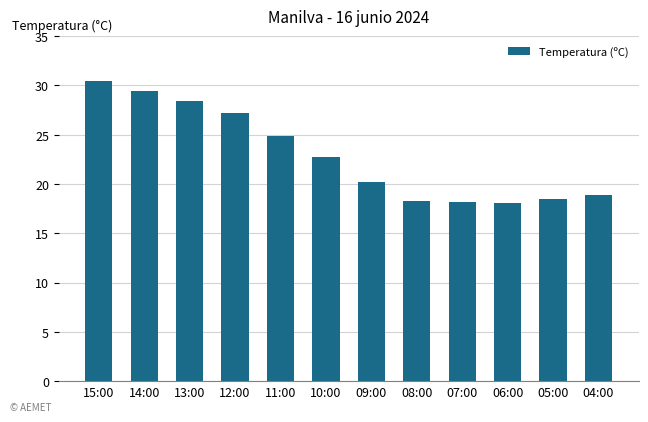

What is the minimum value shown in the chart?

18.1